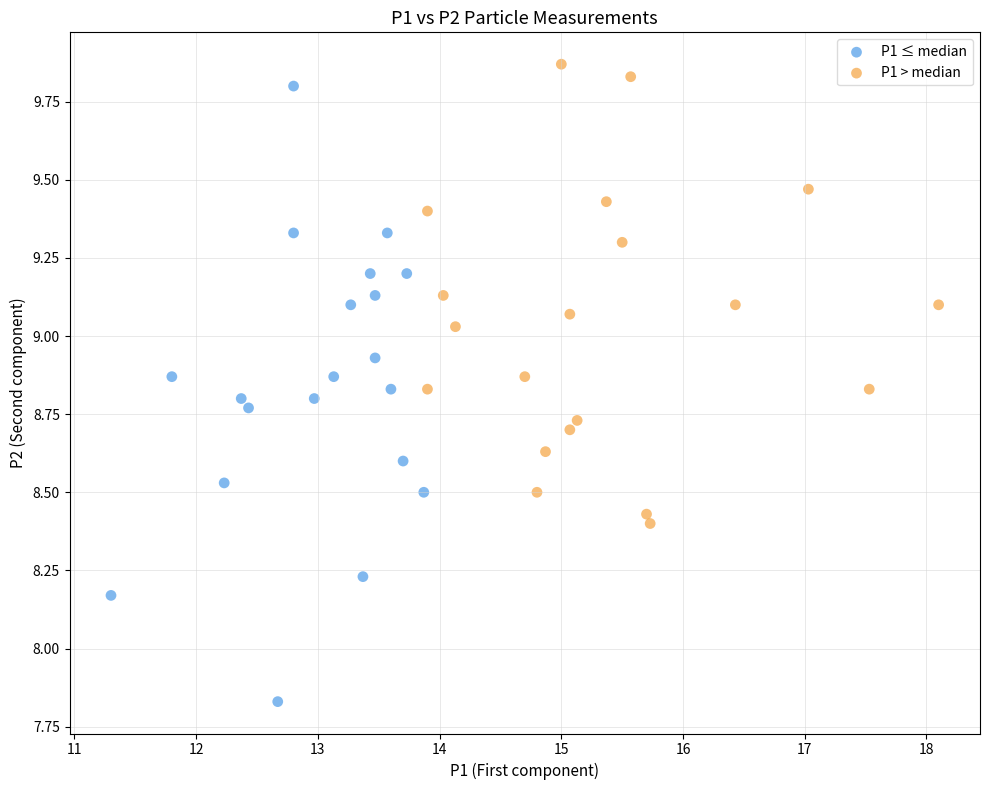

Which series has the largest Y range (max minus min)?

P1 ≤ median